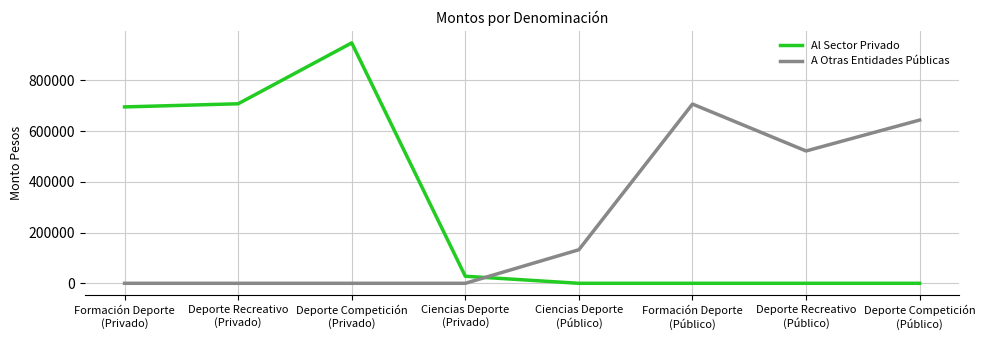

True or false: A Otras Entidades Públicas has more than 0 points higher than both neighbors.

True